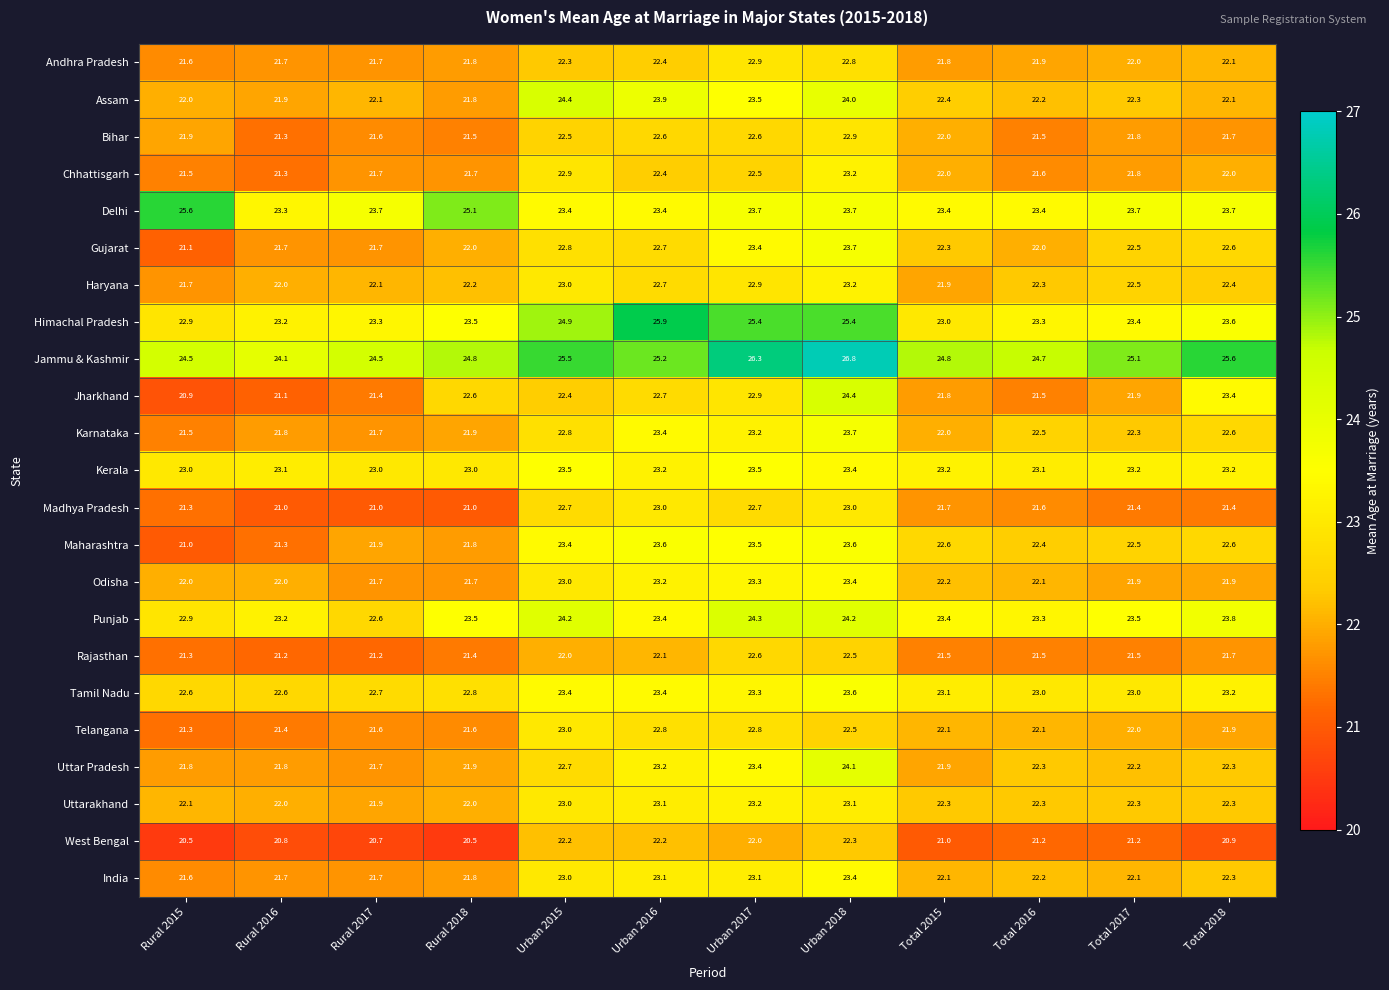

What is the sum of the Odisha values at Rural 2015 and Total 2015?

44.2